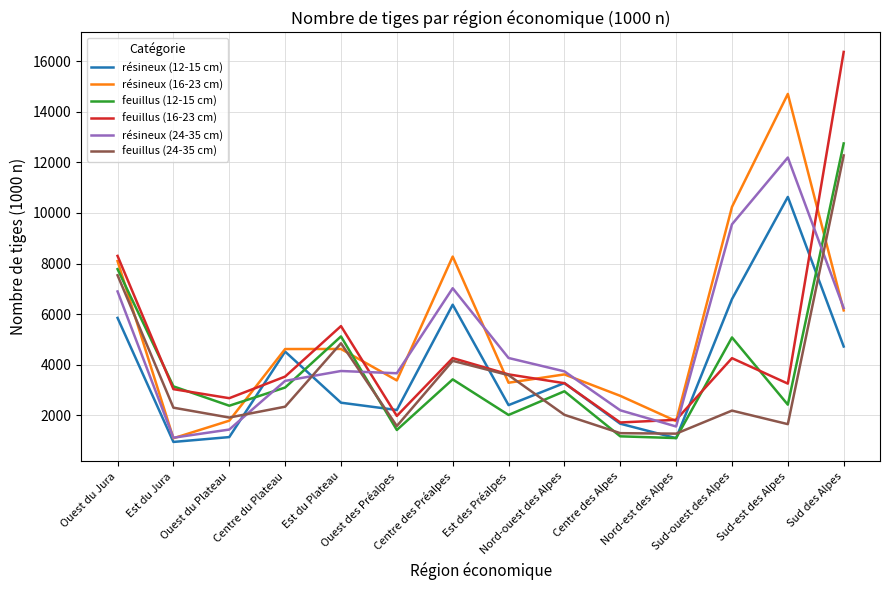

At how many categories does at least one series exceed 10705?

2